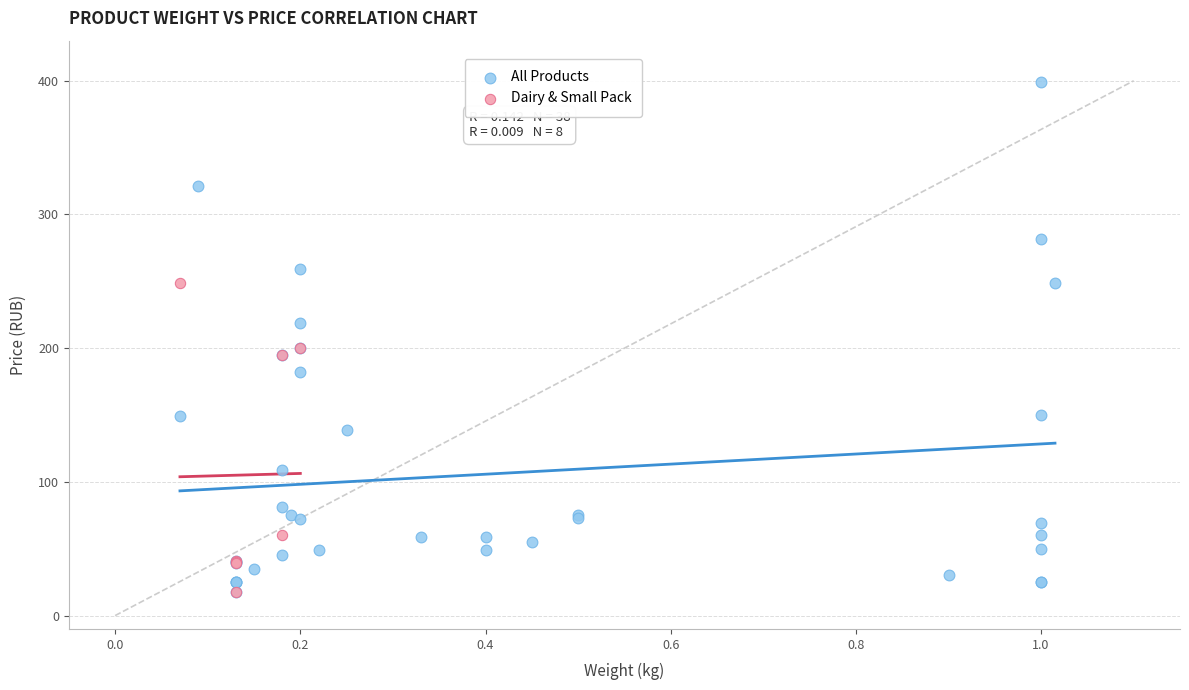

Which series reaches the maximum Y coordinate?

All Products